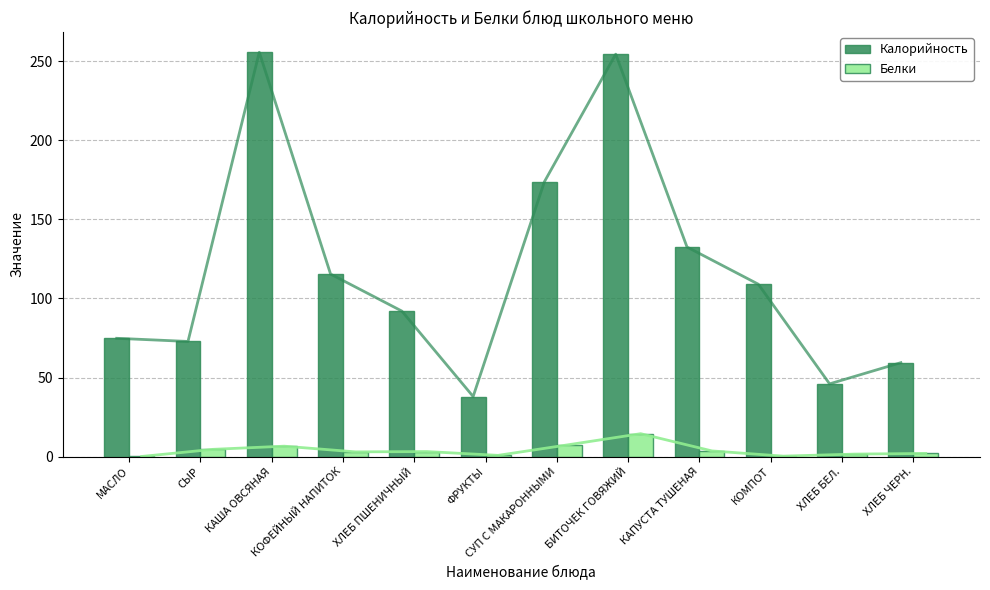

At which label does Калорийность reach its minimum?

ФРУКТЫ